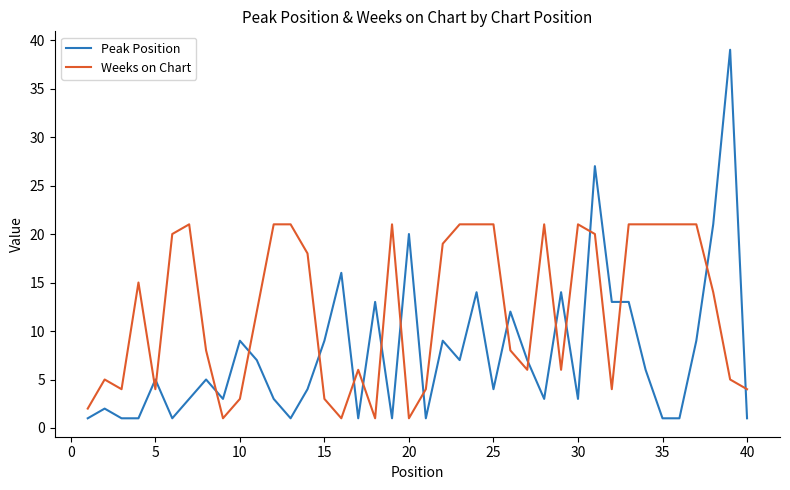

Does the chart display data point markers on the line(s)?

No